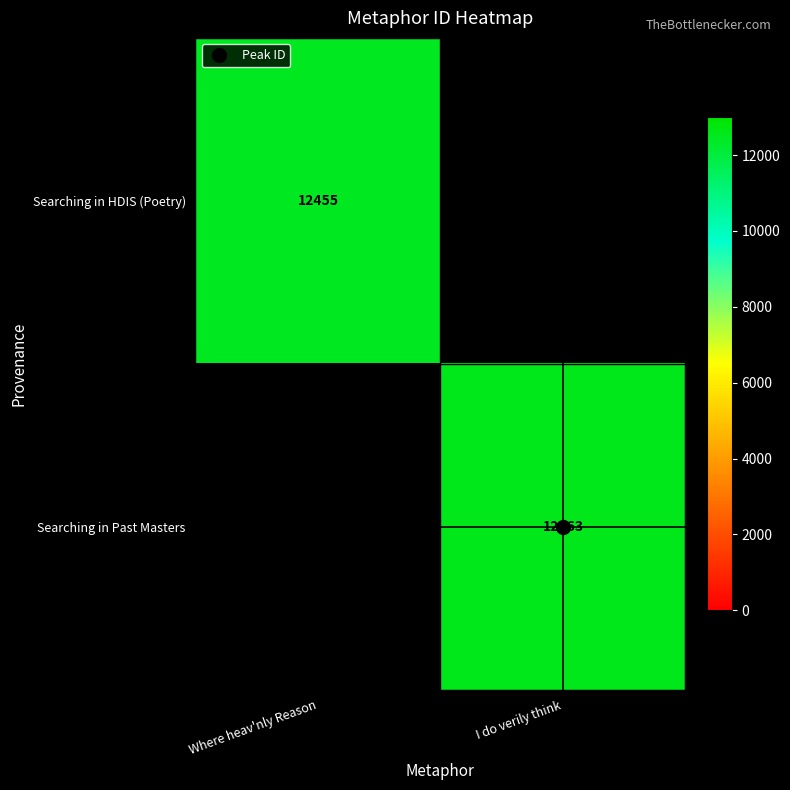

At which category does the chart reach its minimum across all series?

Where heav'nly Reason